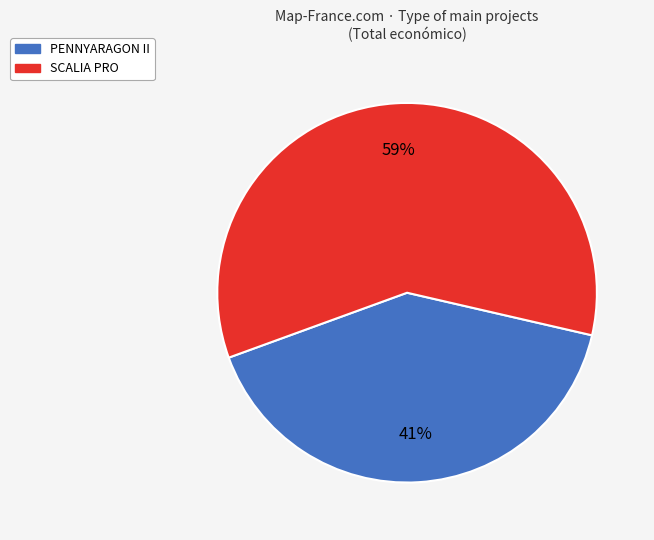

Is it true that PENNYARAGON II is 41% of the pie?

True